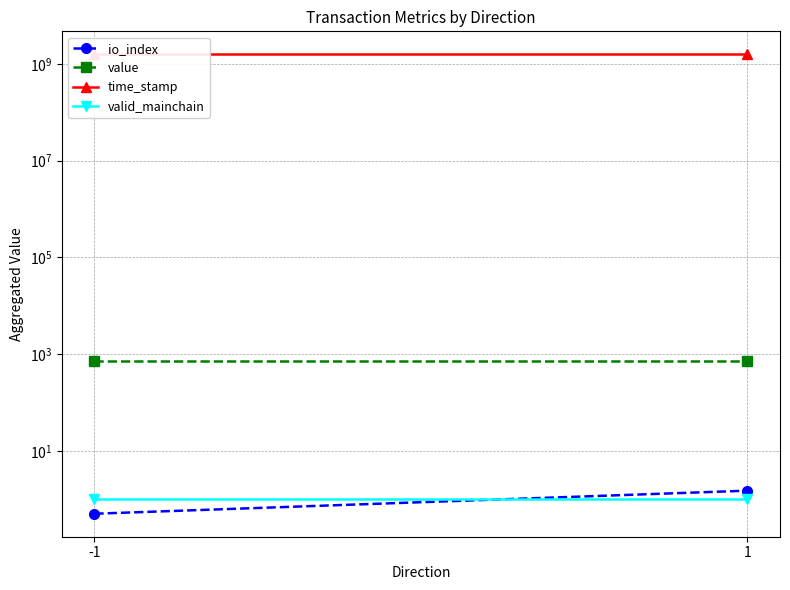

What is the approximate value of value at -1?

721.1